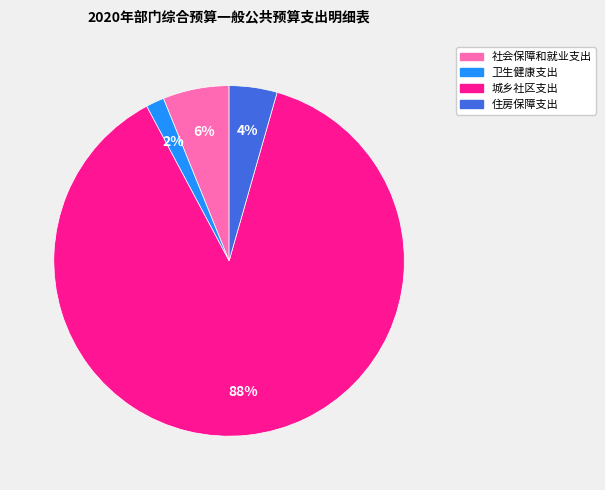

Is it true that 社会保障和就业支出 is 16% of the pie?

False